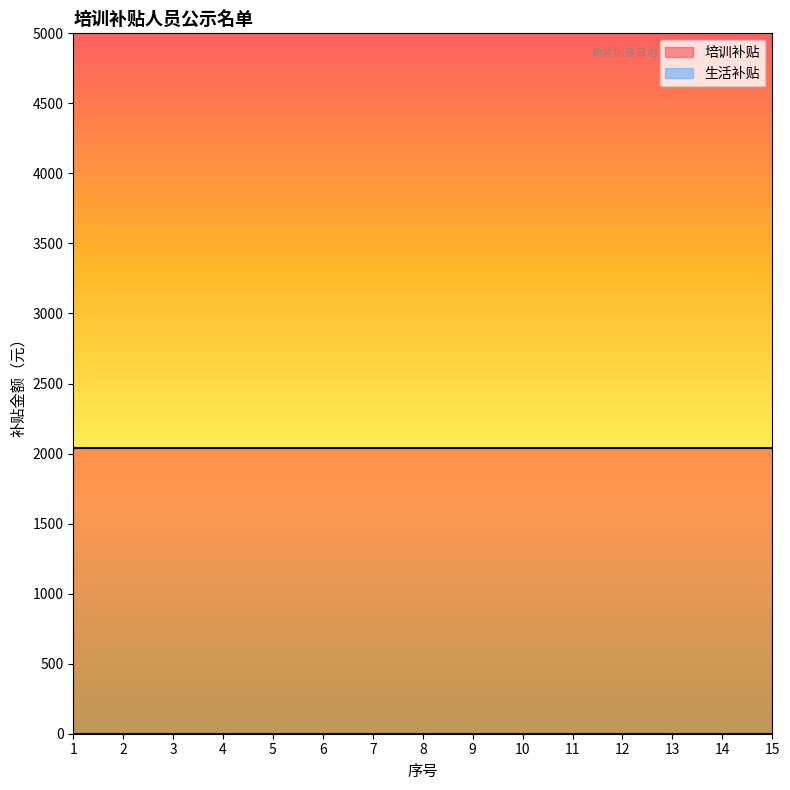

What are all the series names shown in the legend?

培训补贴, 生活补贴